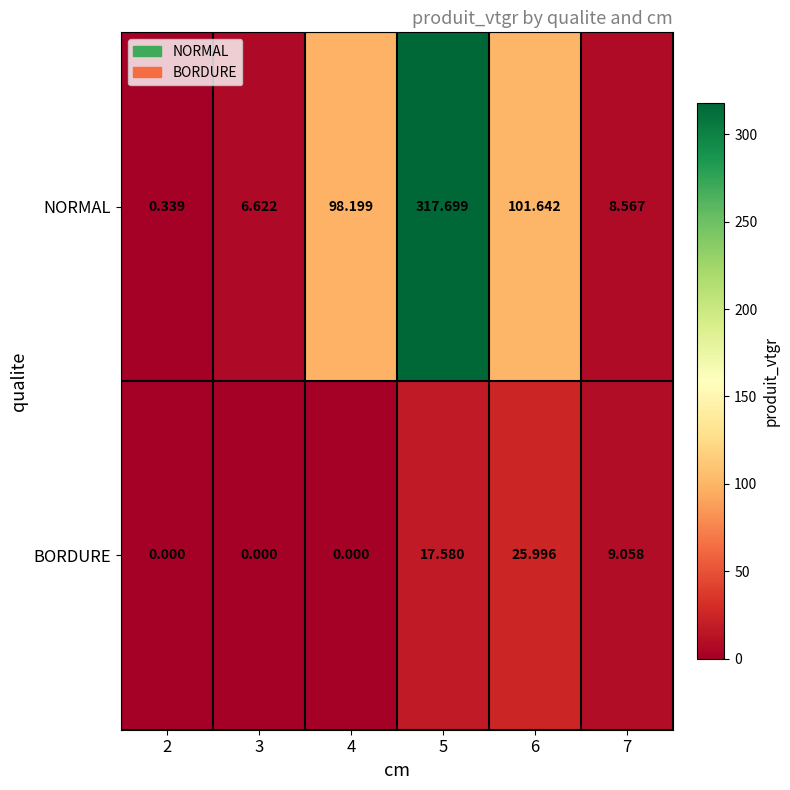

Which series has the largest total across all categories?

NORMAL